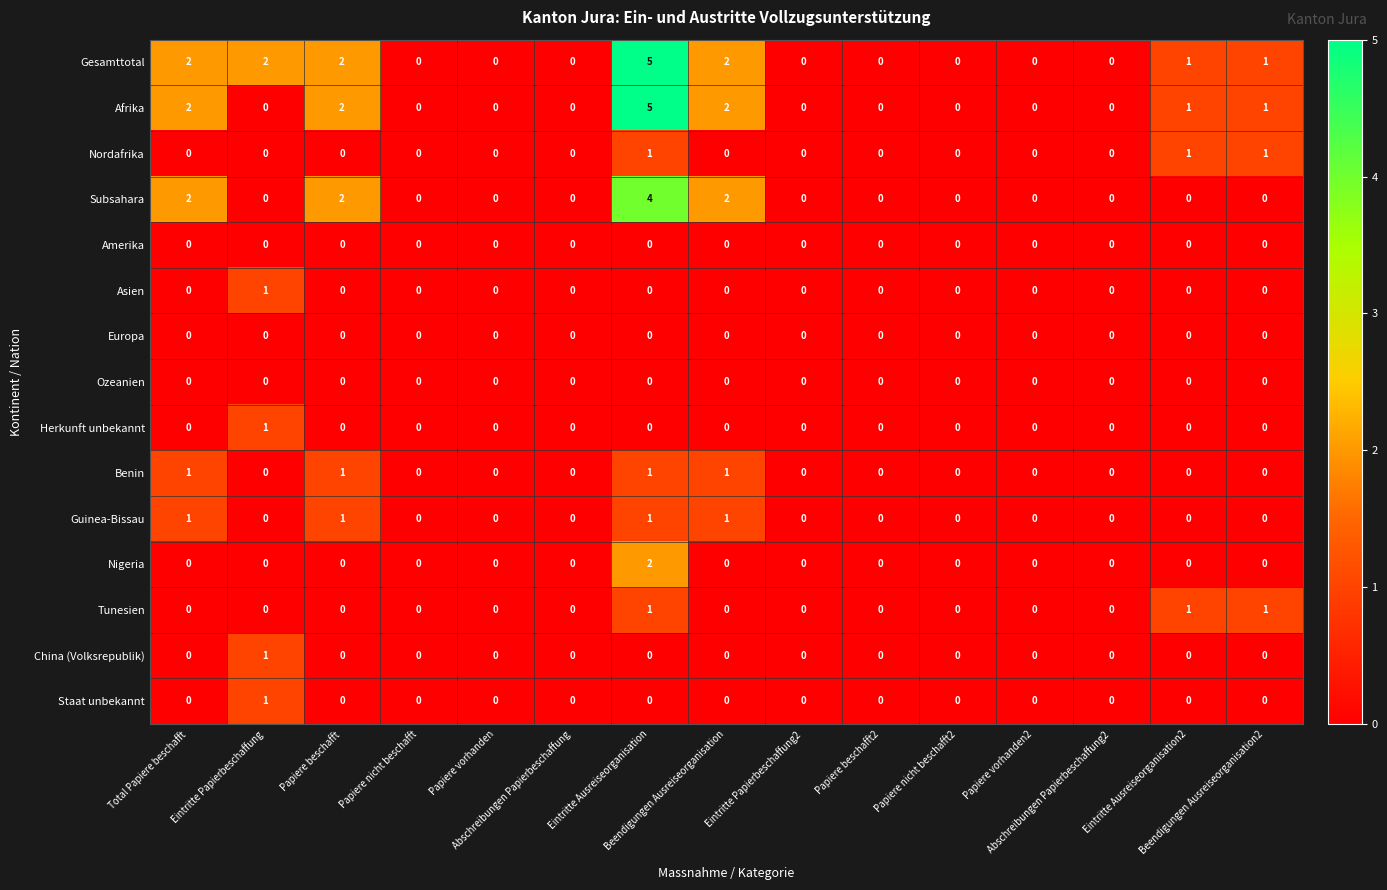

What is the sum of all Benin values?

4